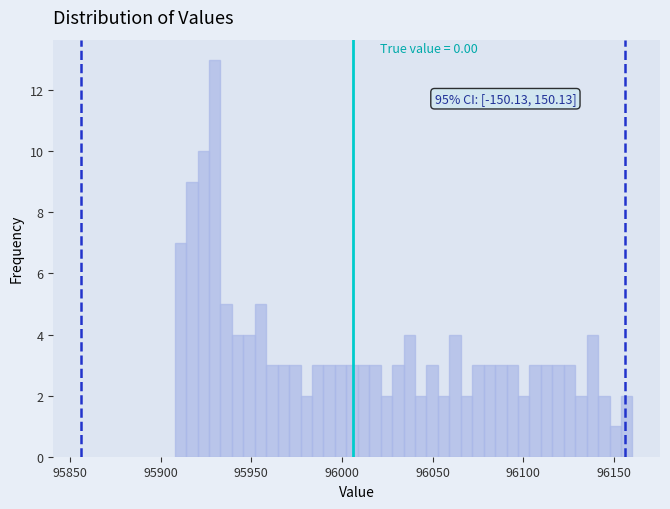

Around what value on the x-axis is the tallest bar? Give the approximate position of its centre, as read against the axis.

95930